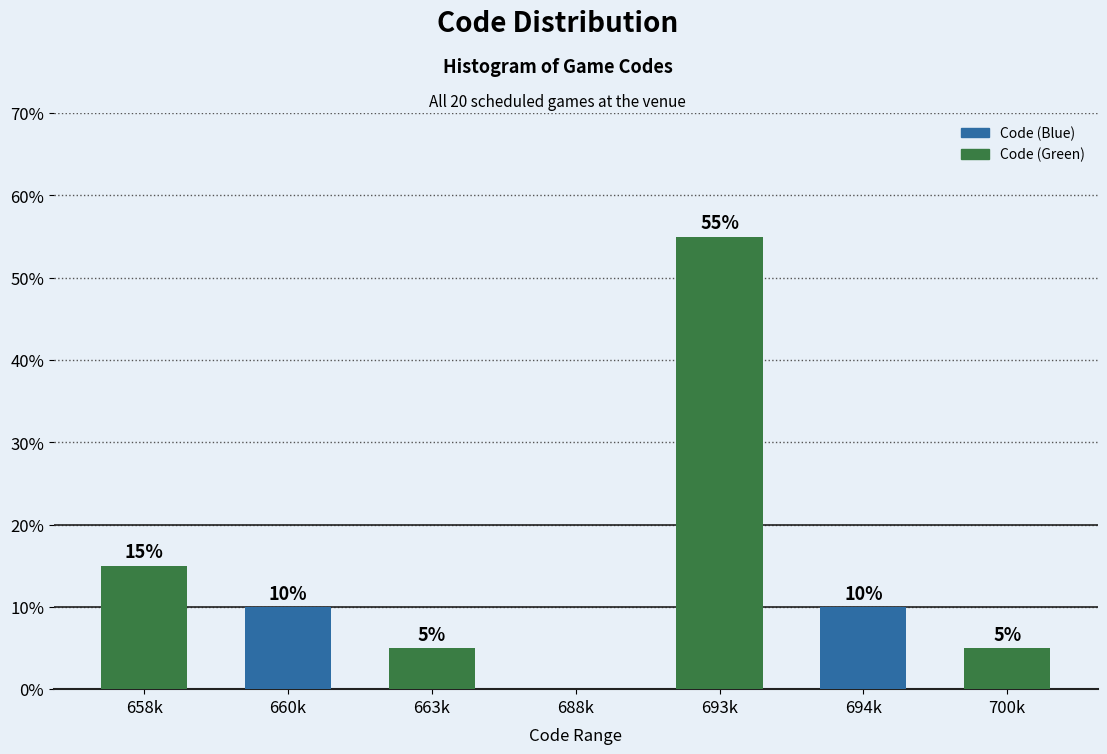

Reading left to right, transcribe all the data shown in this chart.

658k=15.0	660k=10.0	663k=5.0	688k=0.0	693k=55.0	694k=10.0	700k=5.0